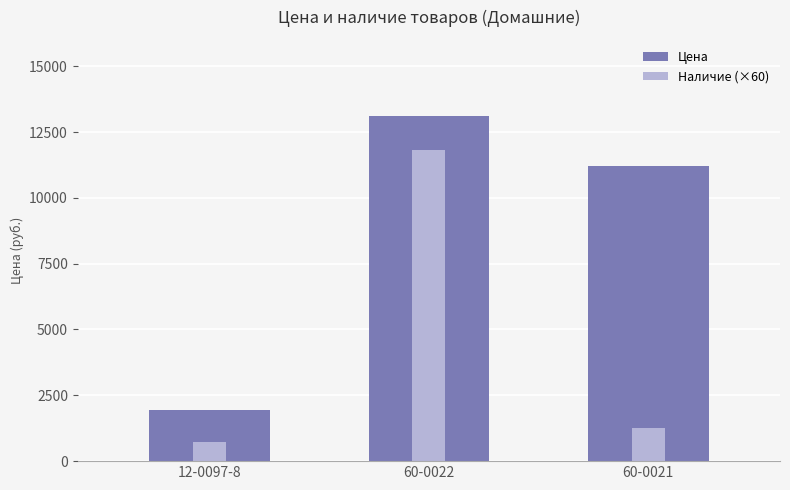

Which series has the largest total across all categories?

Цена